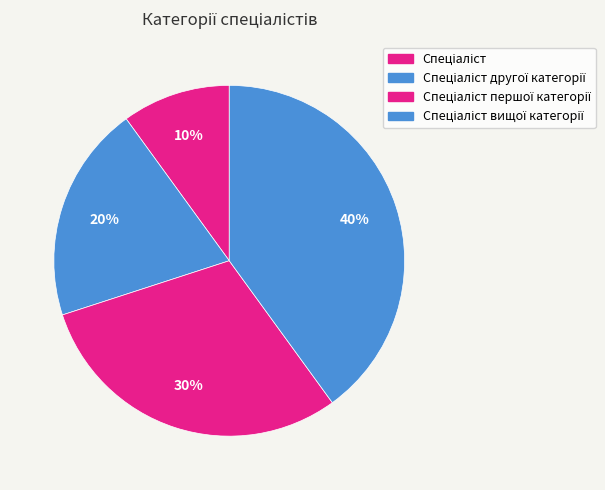

To the nearest percent, what is the difference between the largest and smallest slice percentages?

30%